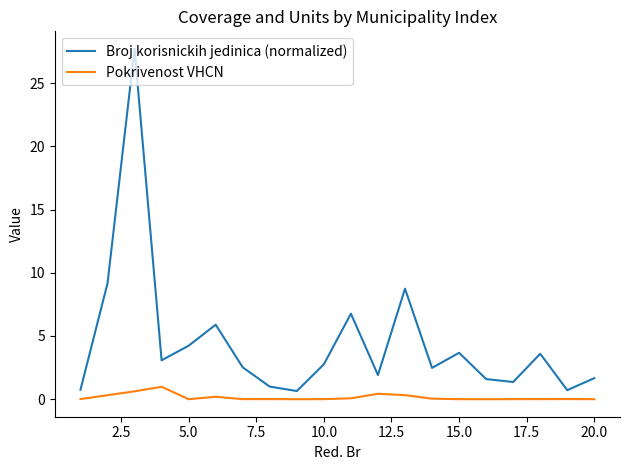

Rank the series by their maximum value, from lowest to highest.

Pokrivenost VHCN, Broj korisnickih jedinica (normalized)